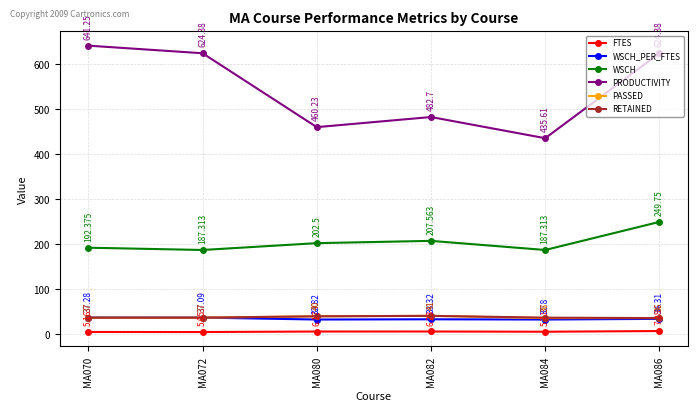

Which series has the largest range (max minus min)?

PRODUCTIVITY